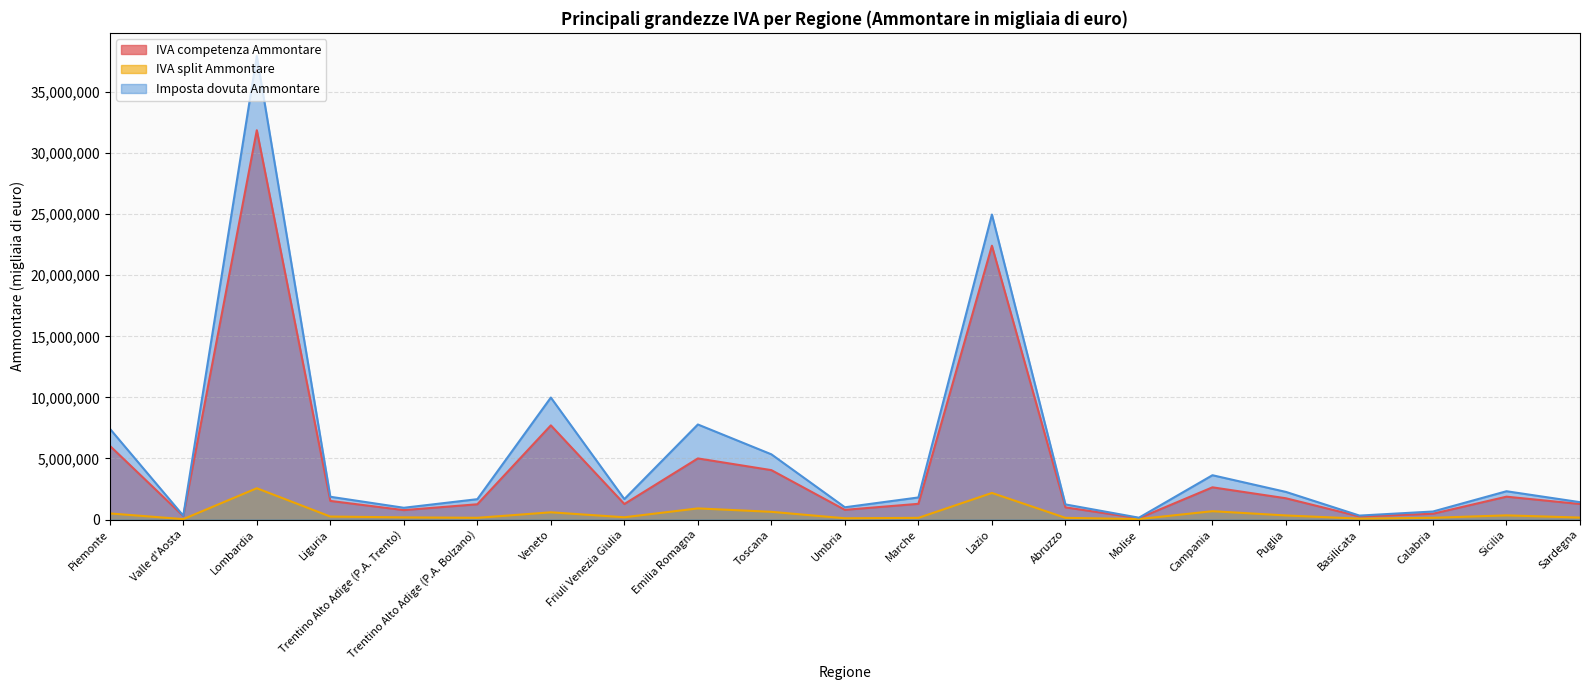

How many values in the IVA competenza Ammontare series are below 1285496?

10